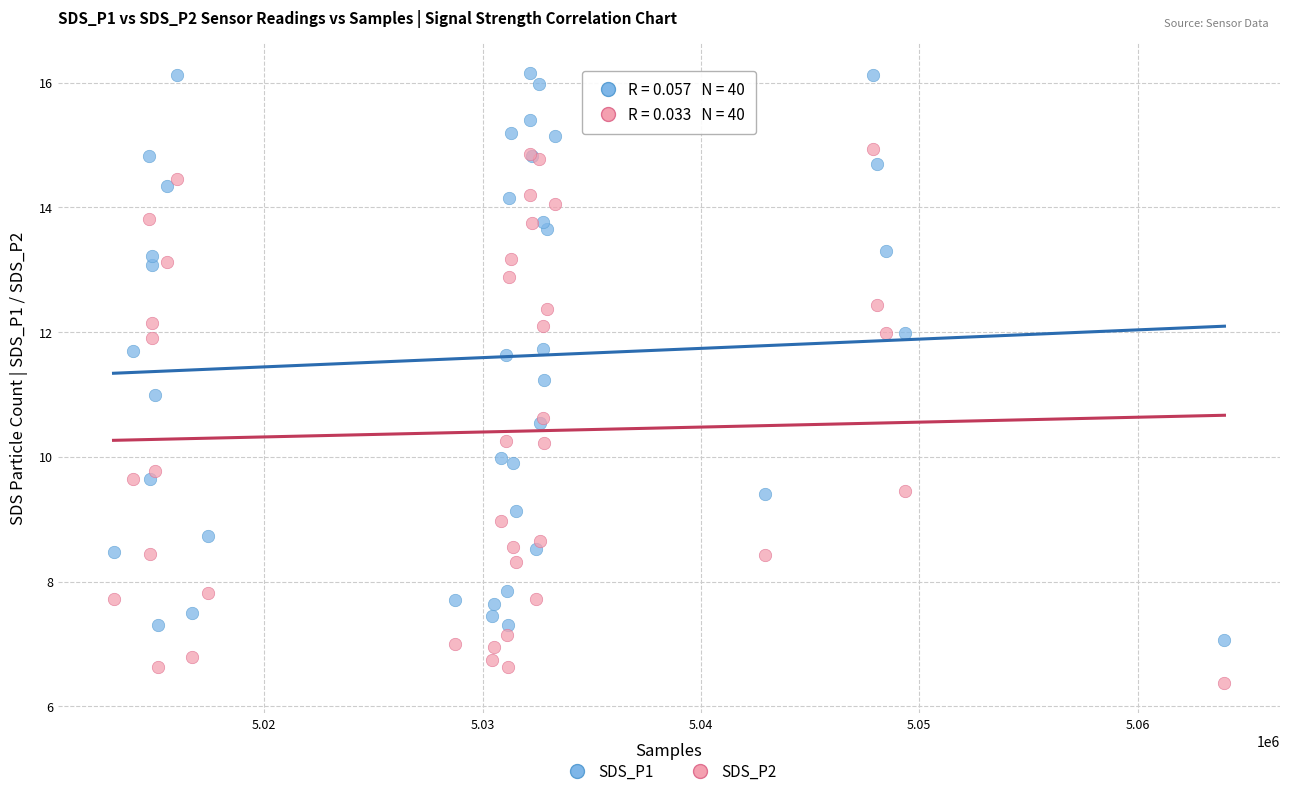

Which series contains the lowest Y value?

SDS_P2